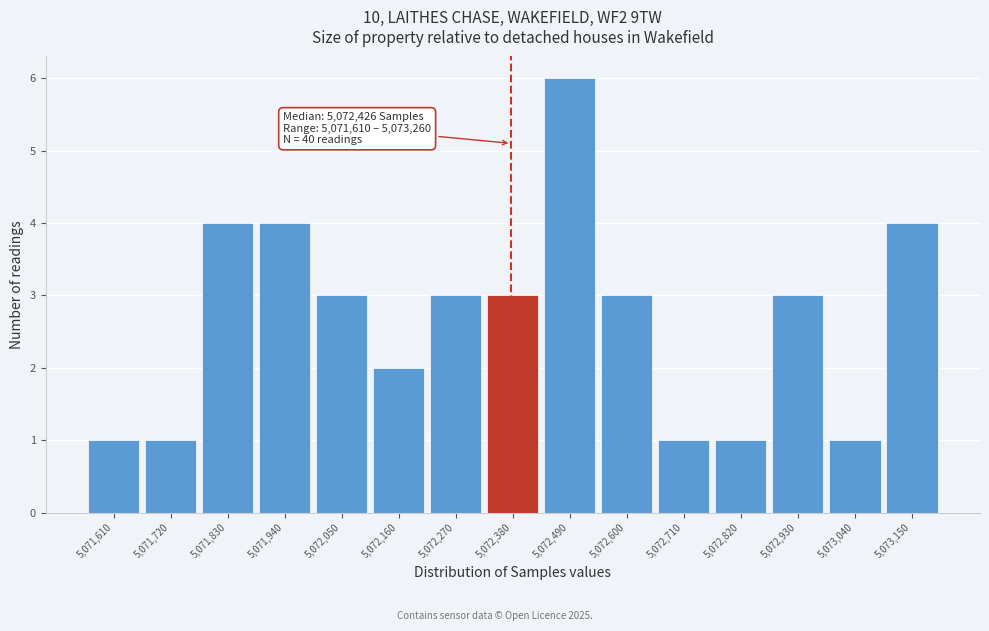

Reading right to left, what are all the values shown in this chart?

4	1	3	1	1	3	6	3	3	2	3	4	4	1	1